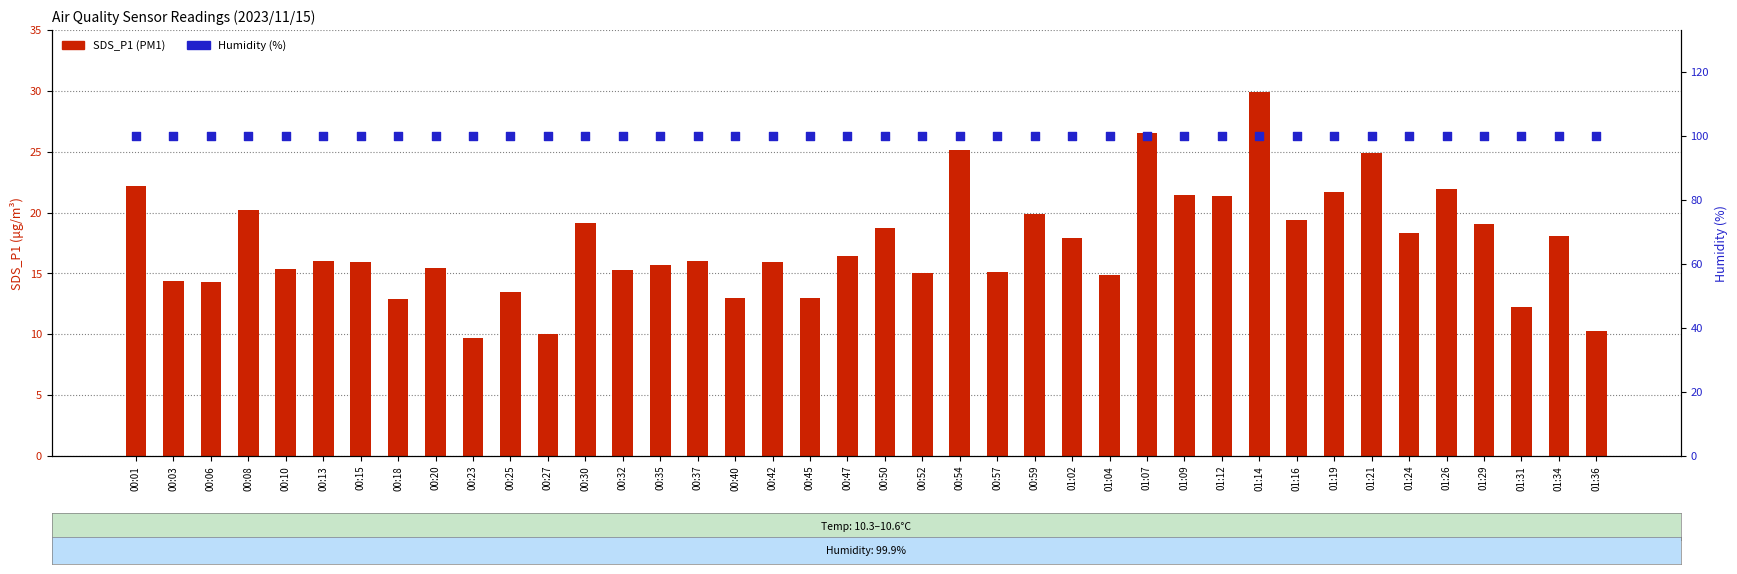

Which series contains the highest Y value?

Humidity (%)